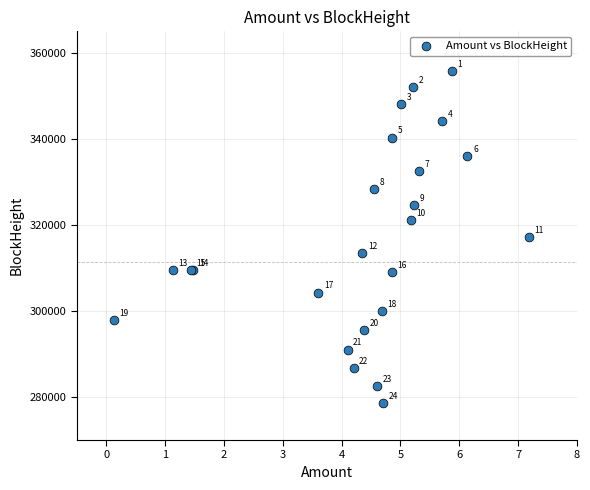

What Y value in the scatter plot is closest to 317173?

317114